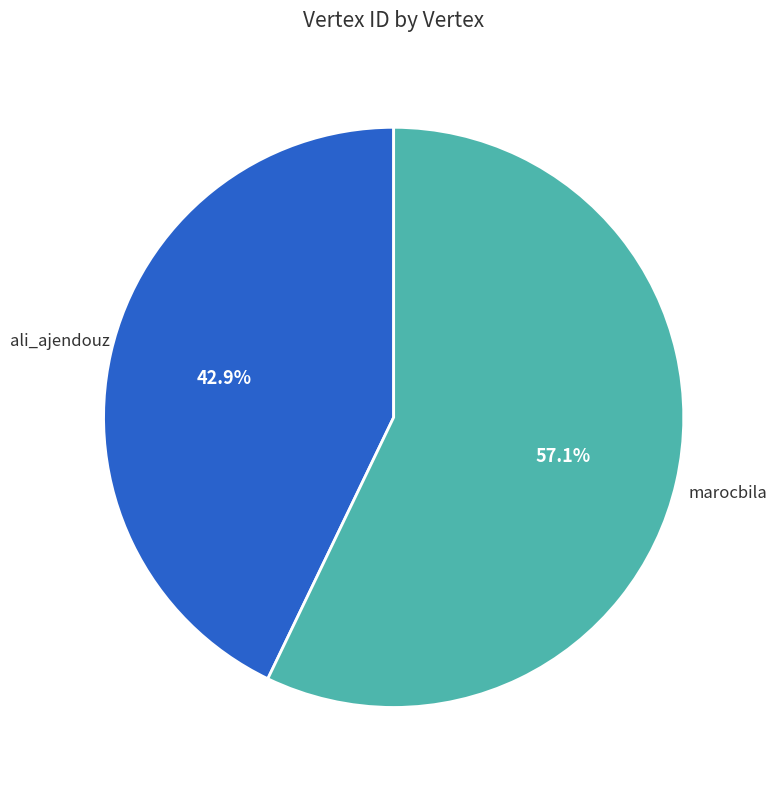

What percentage is the ali_ajendouz slice, to the nearest percent?

43%